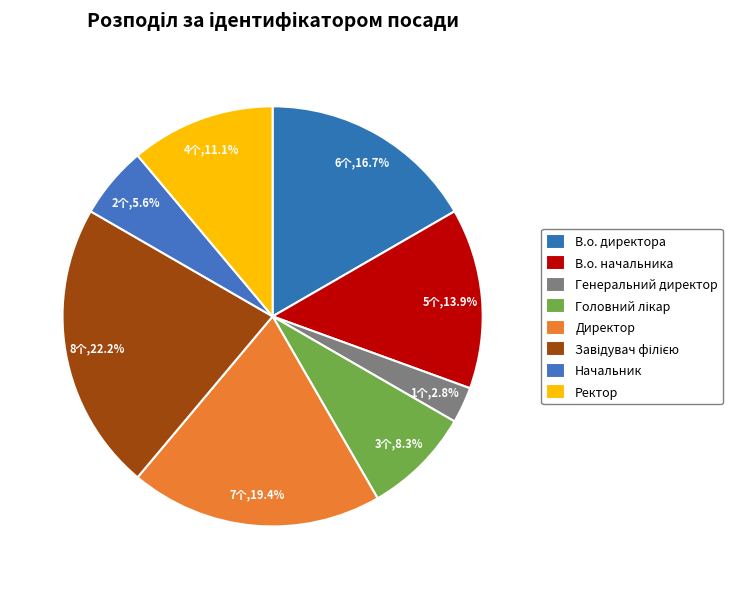

How many slices are in this pie chart?

8